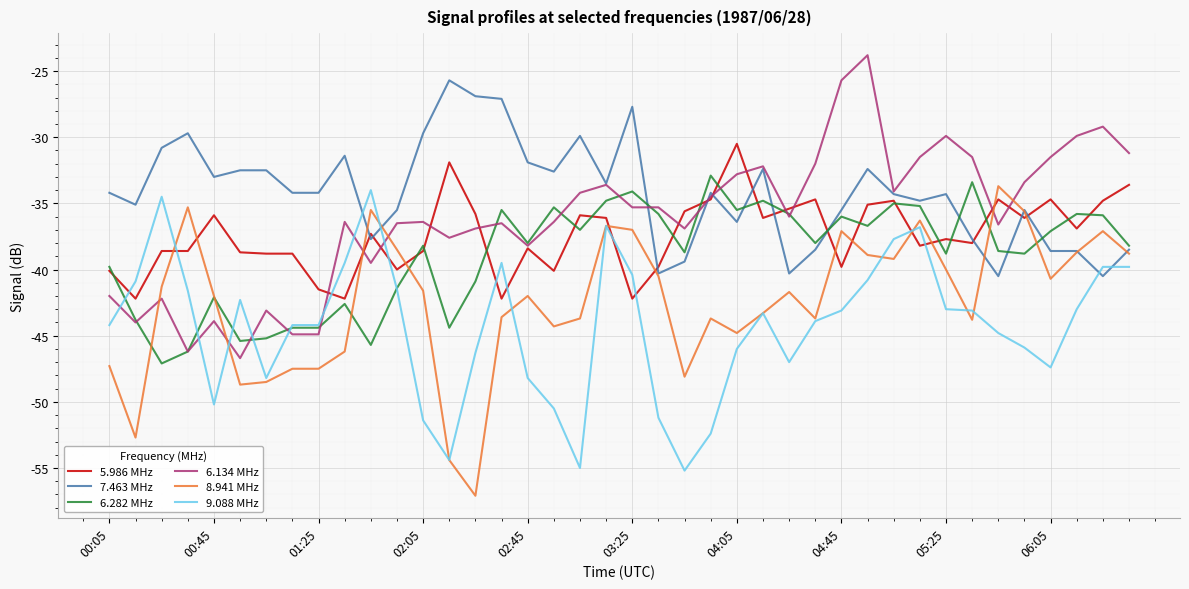

True or false: 9.088 MHz has more than 0 points higher than both neighbors.

True